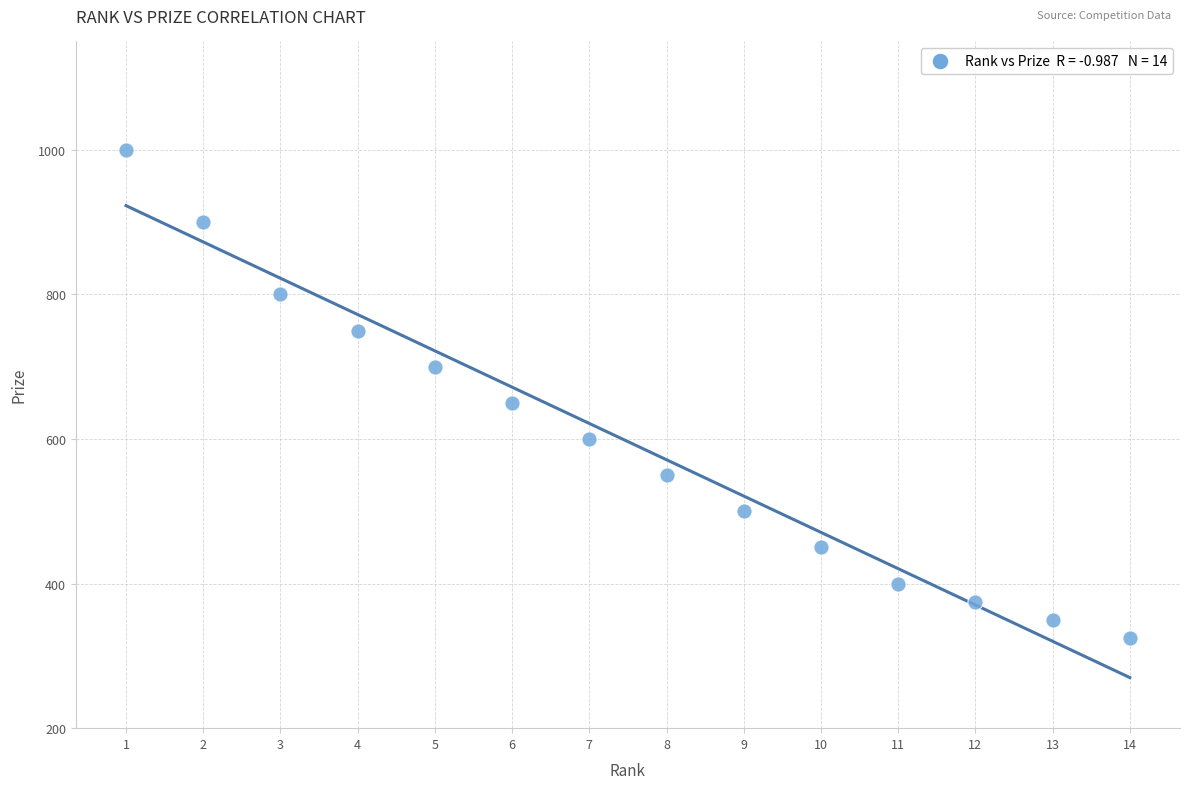

What is the range of Y values (max minus min)?

675